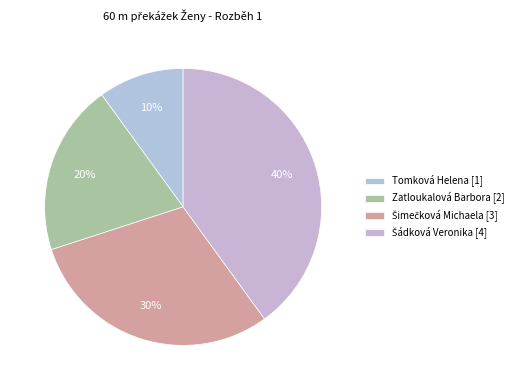

Combined, what portion of the pie is Tomková Helena and Šádková Veronika?

50.0%